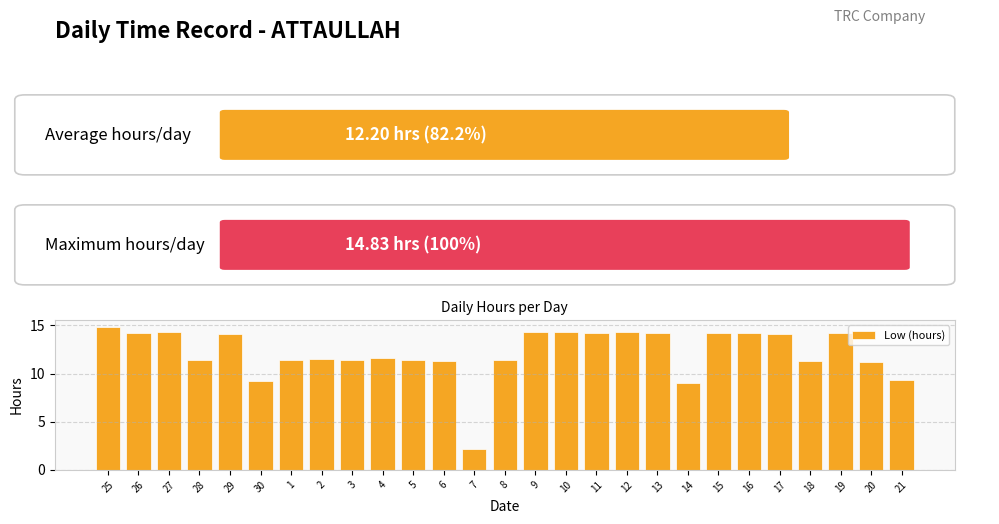

What is the maximum value shown in the chart?

14.8